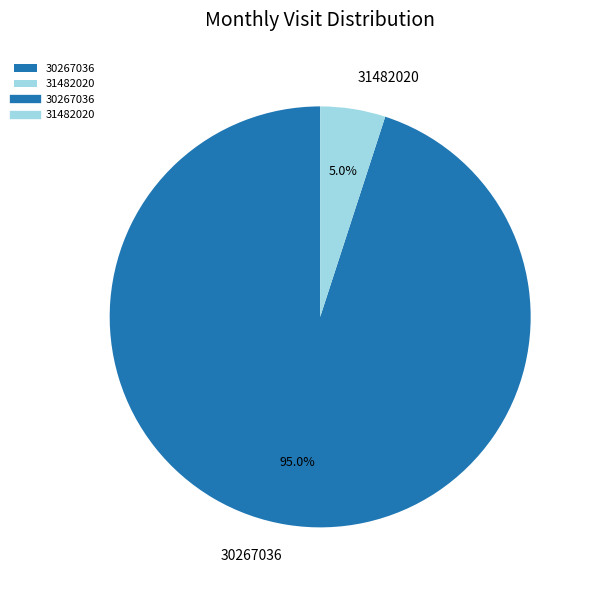

How much of the chart is everything except 31482020?

95.0%